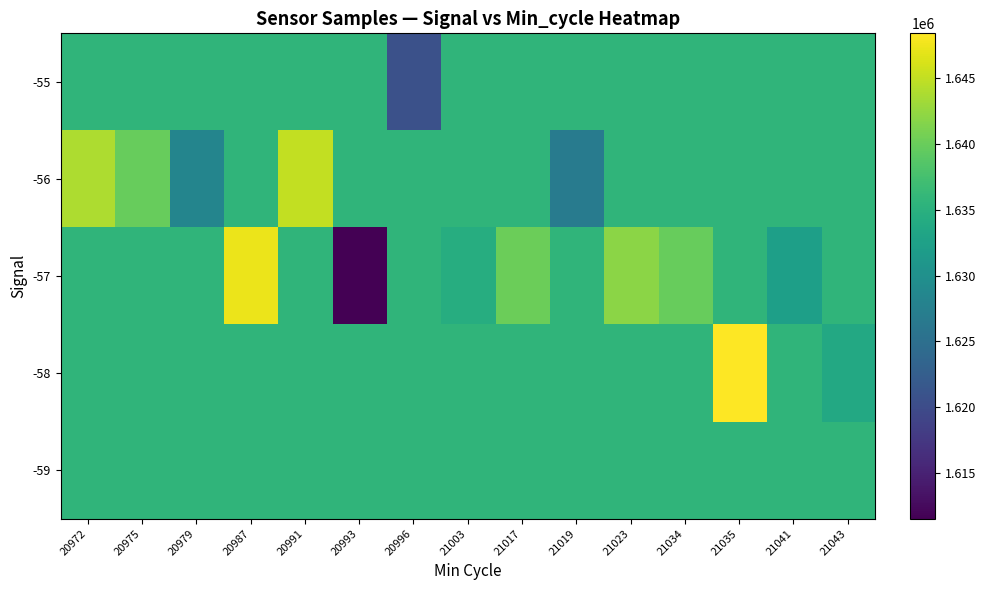

Count the number of data series in this chart.

5